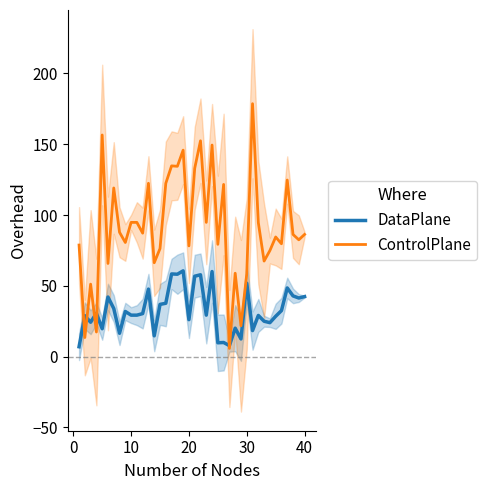

The DataPlane series shows 28.6 at 7. True or false?

False